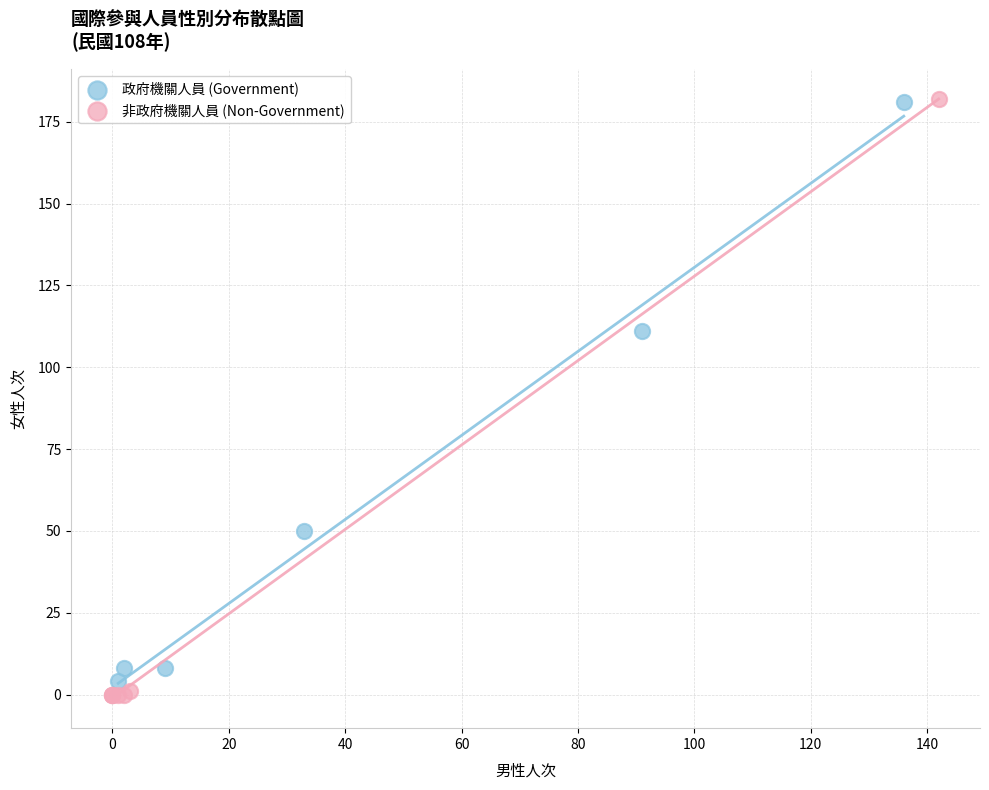

What are all the series names shown in the legend?

政府機關人員 (Government), 非政府機關人員 (Non-Government)